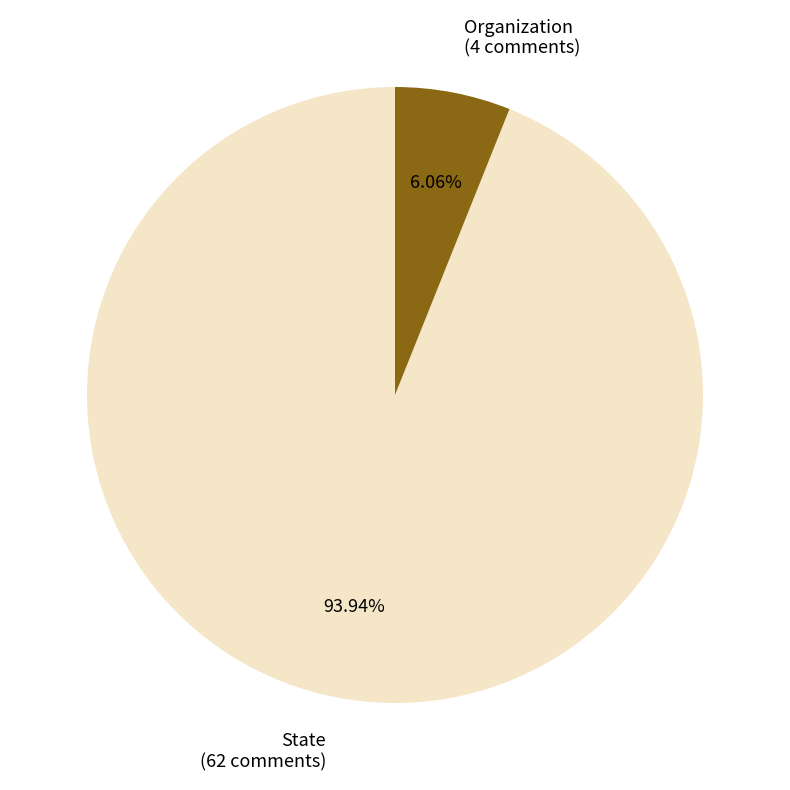

What percentage is the Organization slice, to the nearest percent?

6%